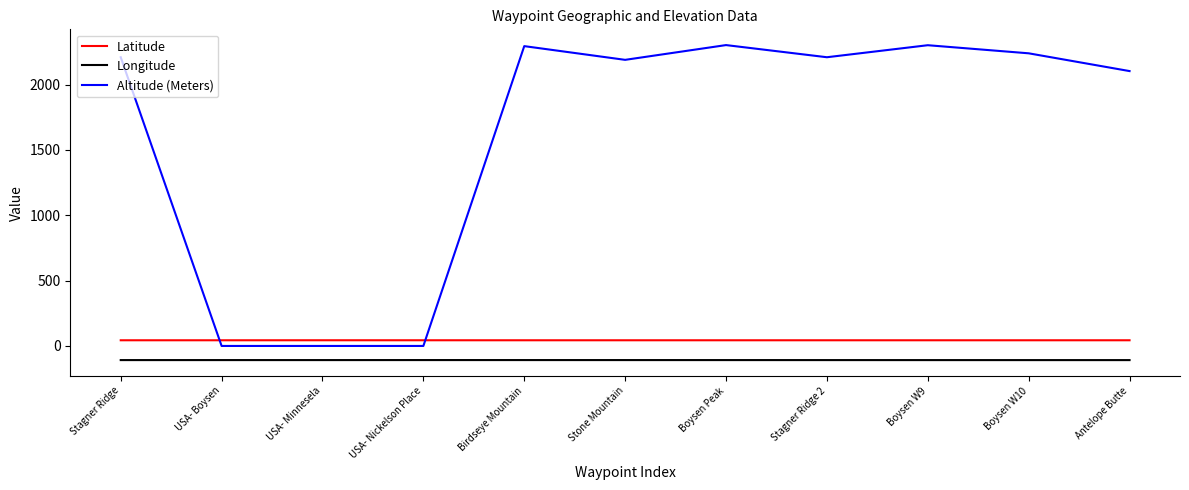

Is the value of Longitude at Stagner Ridge 2 greater than the value of Latitude at Birdseye Mountain?

No